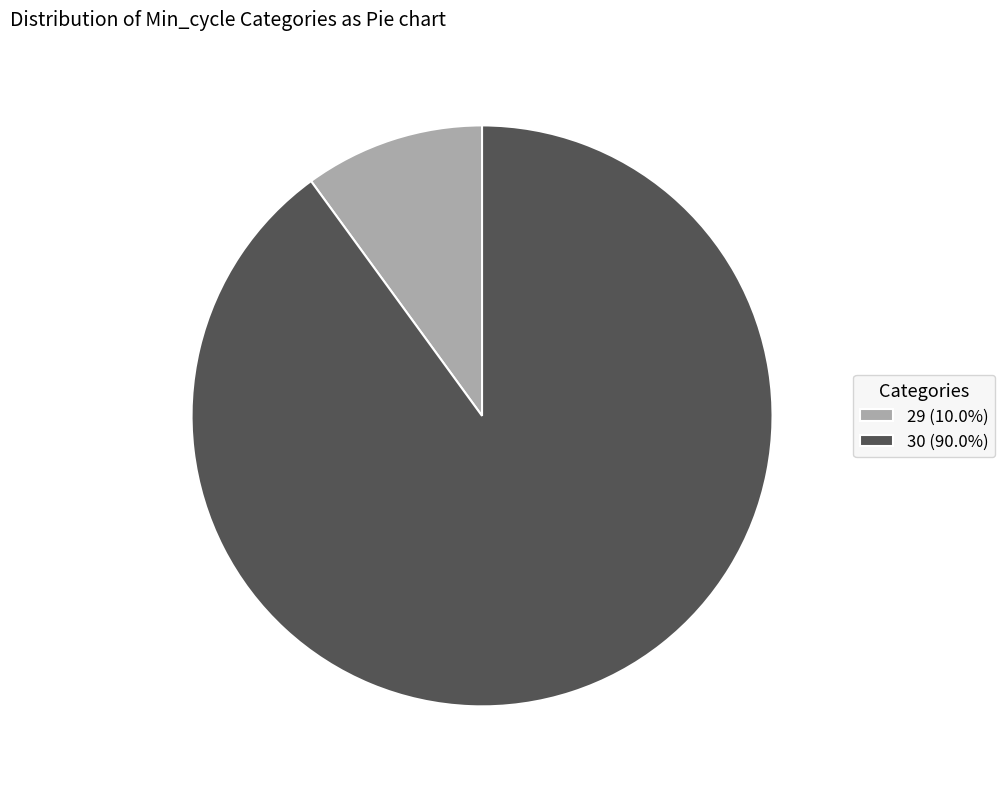

Do 29 (10.0%) and 30 (90.0%) together represent more than half of the pie?

Yes